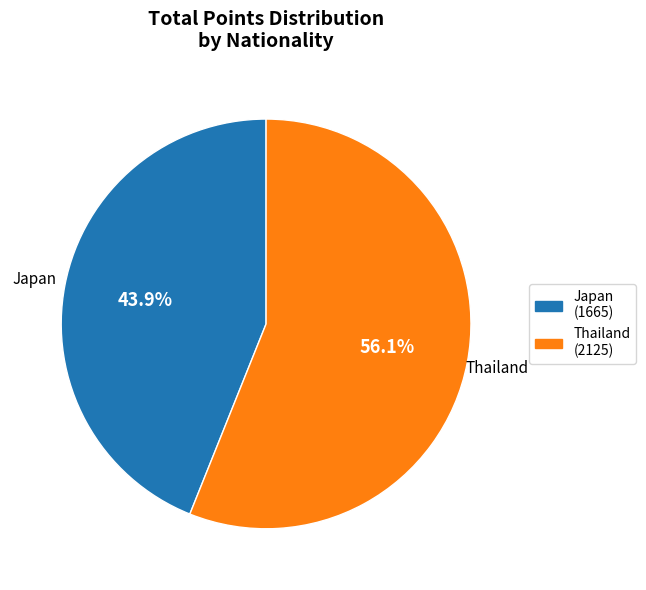

Count the number of slices in the pie.

2